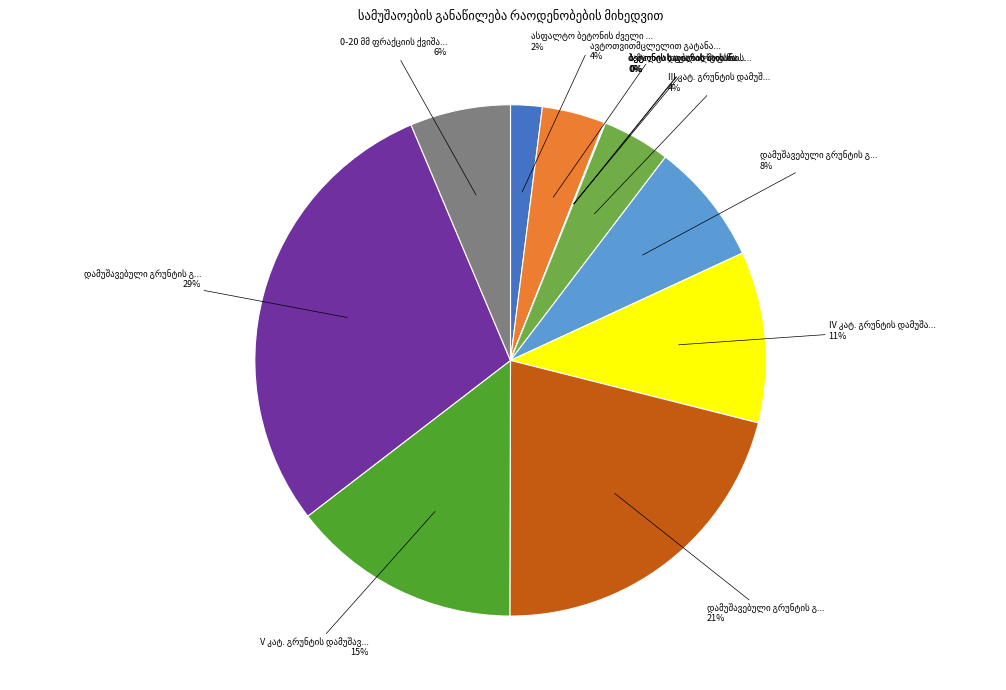

To the nearest percent, what is the average slice percentage?

8%